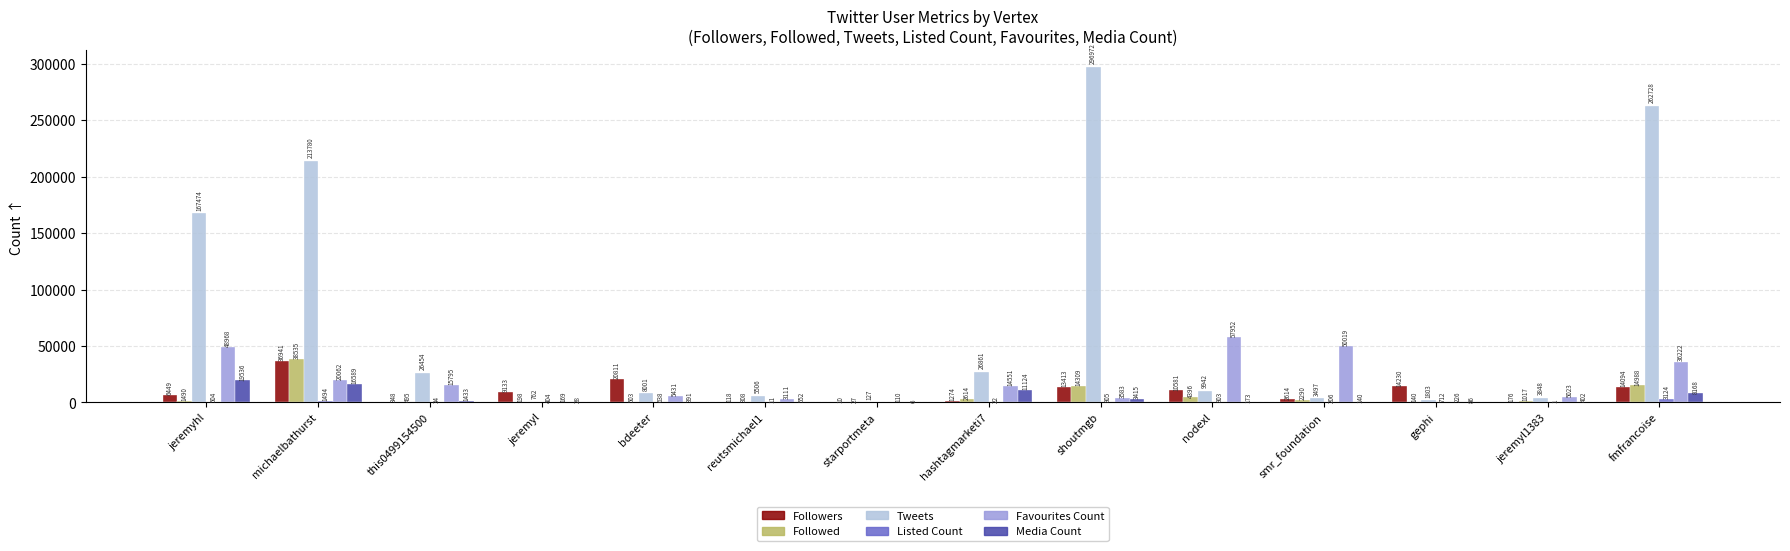

Are the bars grouped side by side (vs. stacked)?

Yes